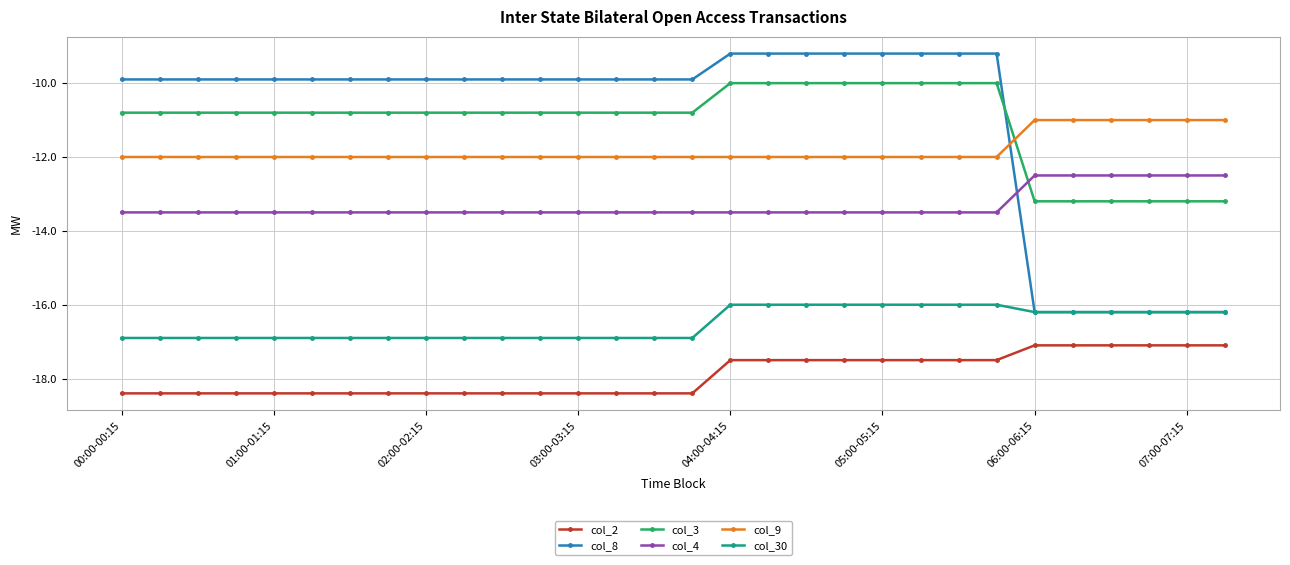

Does the chart display data point markers on the line(s)?

Yes